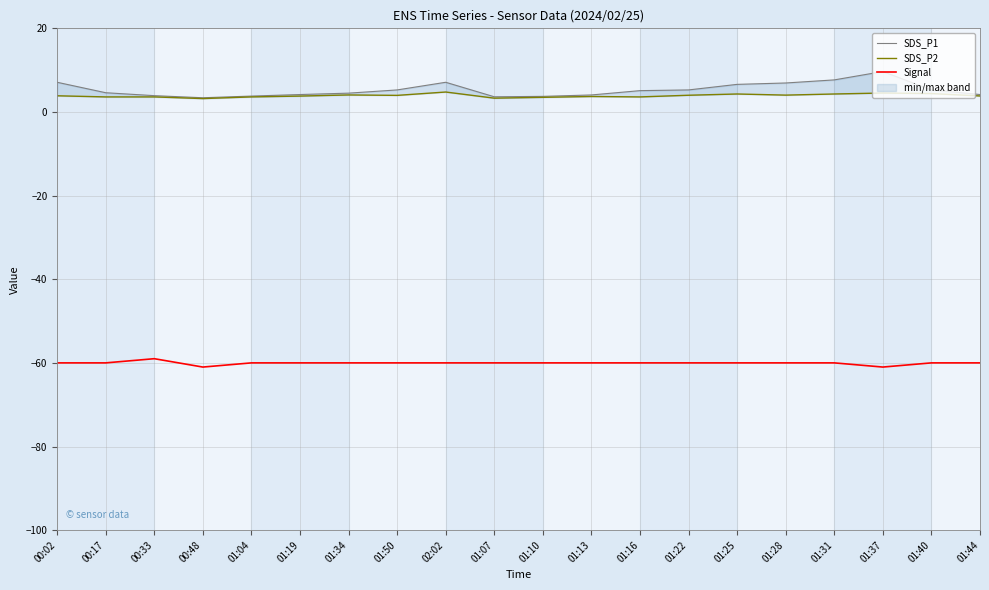

True or false: Signal and SDS_P2 intersect in this chart.

False